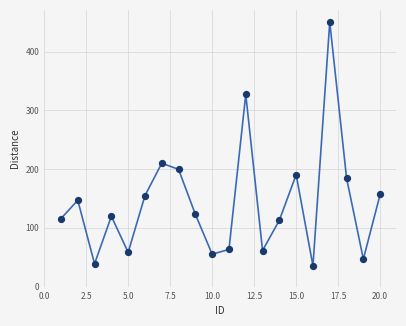

What is the difference between the maximum and minimum values?

414.9